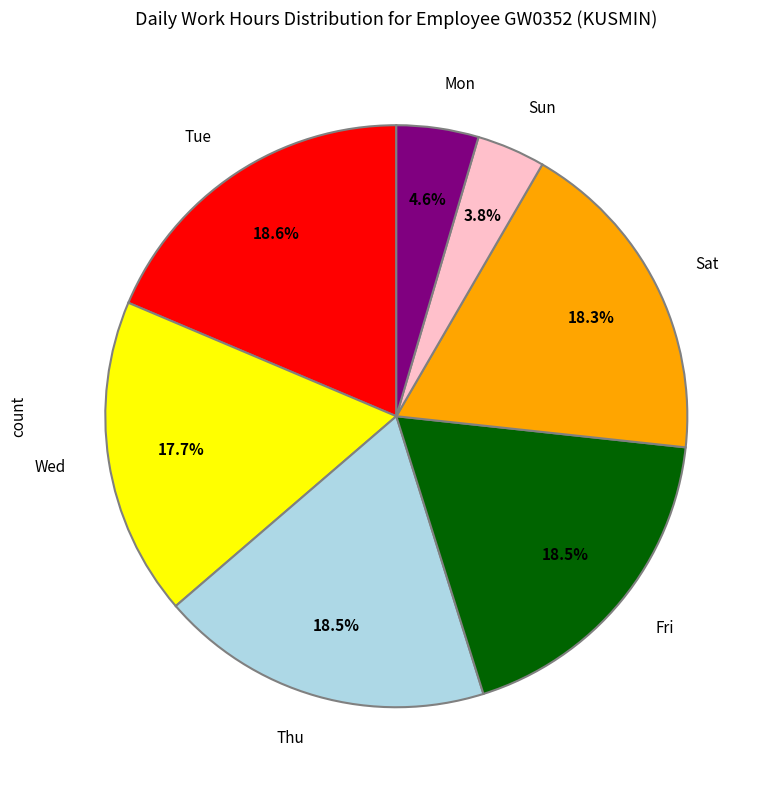

What percentage is the Sat slice, to the nearest percent?

18%